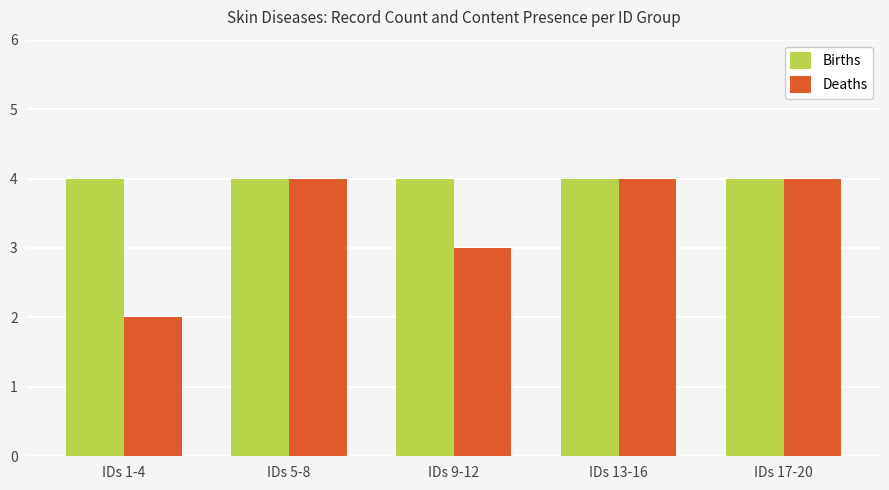

What is the label of the 2nd bar from the left?

IDs 5-8